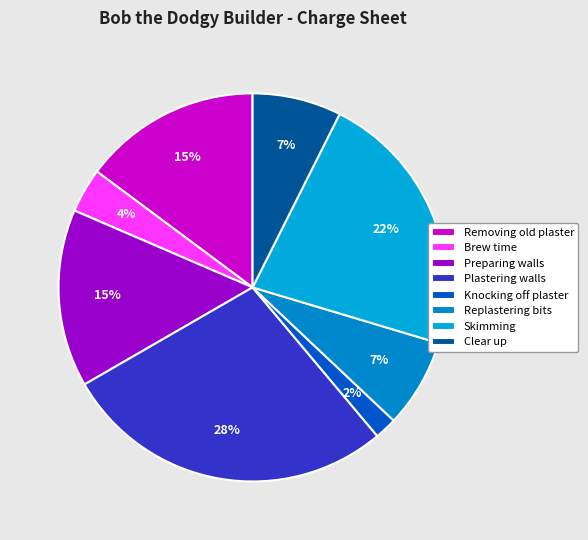

Approximately how many times larger is the value at Plastering walls compared to Removing old plaster?

1.9